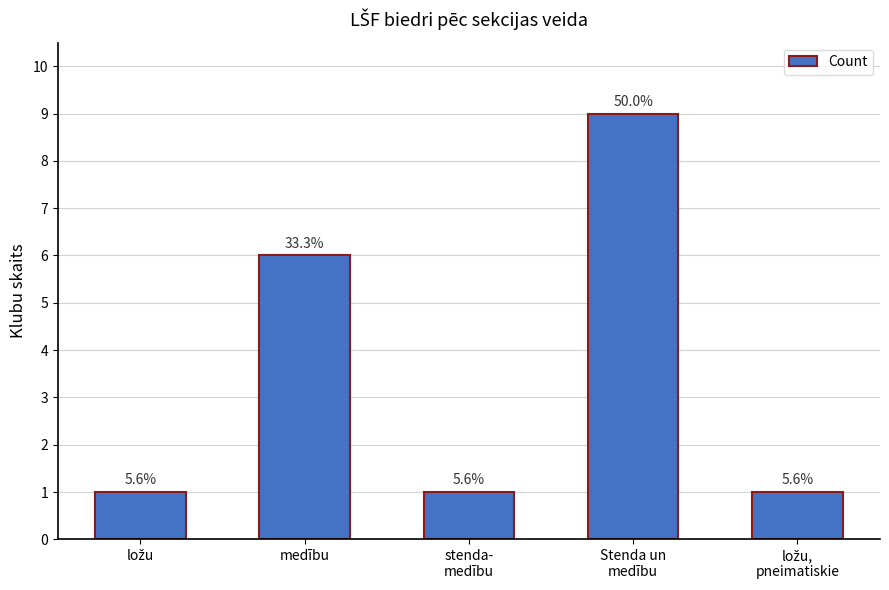

The chart shows a value of 0 at stenda-
medību. True or false?

False